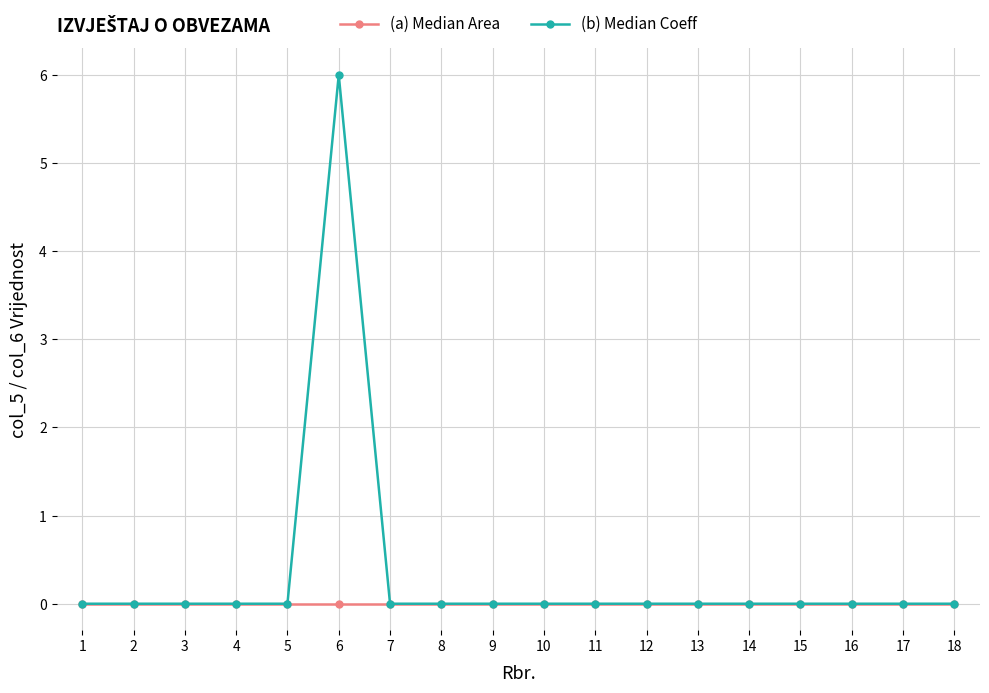

Count the (b) Median Coeff values in the range 0 to 1.

17